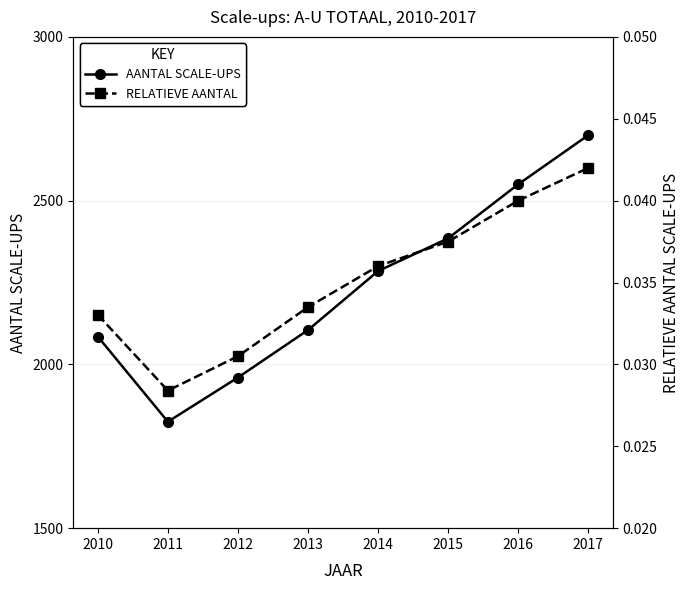

What is the spread (max minus min) of values at 2013?

2105.0